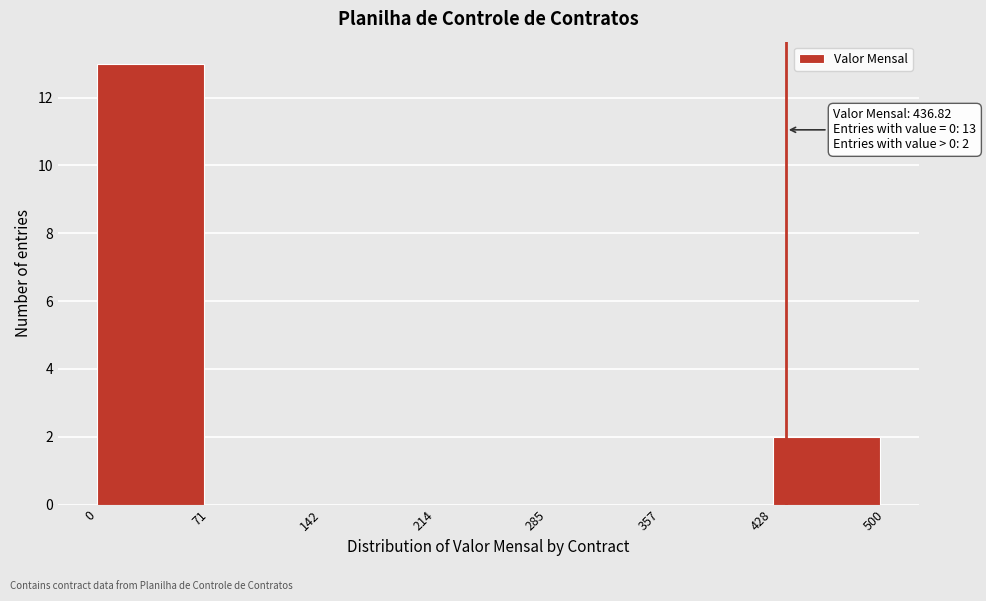

Which range on the x-axis has the tallest bar?

0 to 71